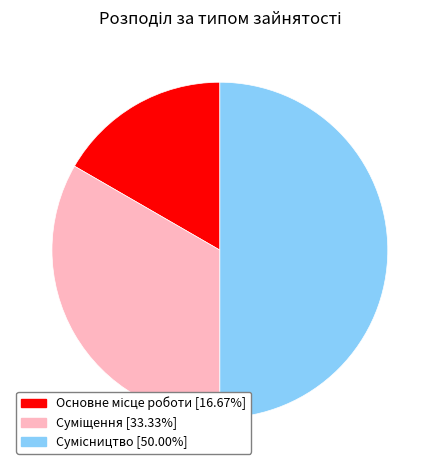

Rank the categories by value from highest to lowest.

Сумісництво, Суміщення, Основне місце роботи